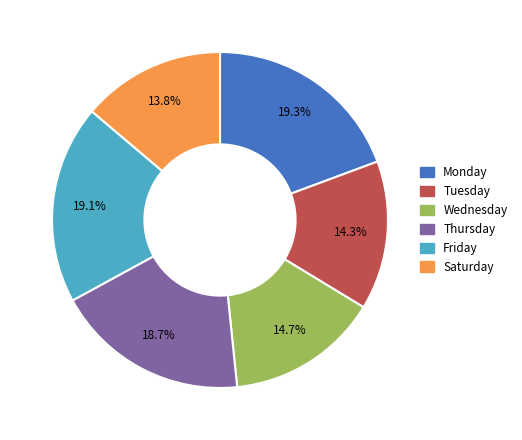

Does any single category account for the majority?

No